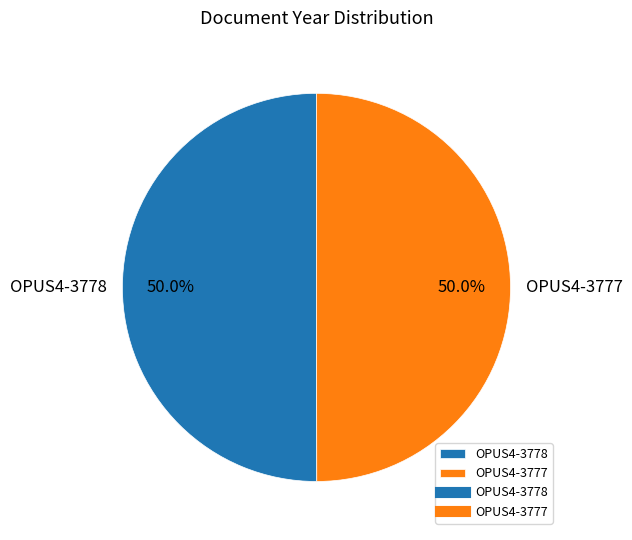

To the nearest percent, what percentage of the pie is OPUS4-3778?

50%